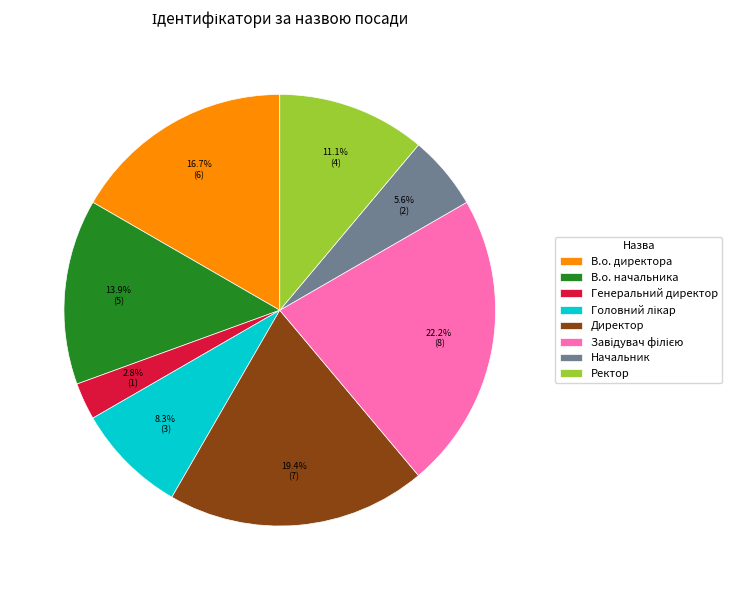

Count the number of slices in the pie.

8